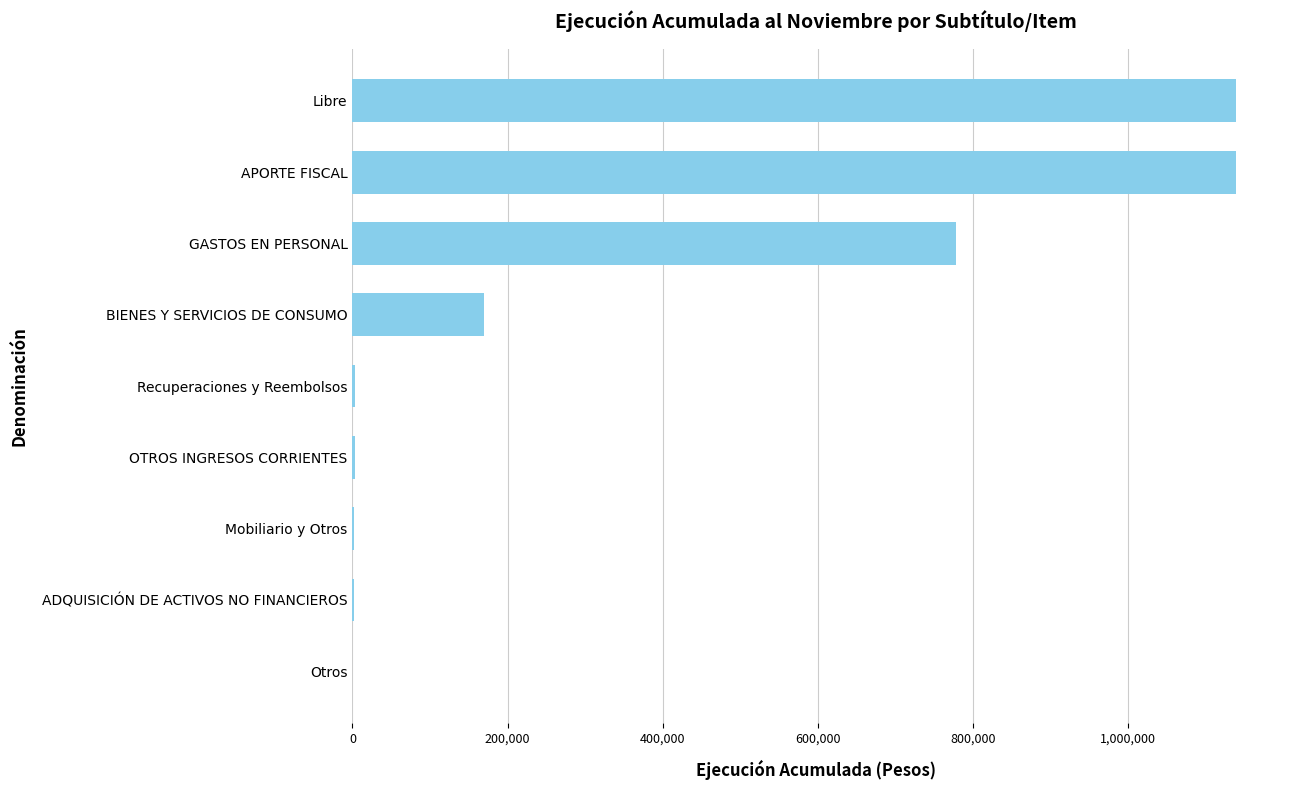

The value at BIENES Y SERVICIOS DE CONSUMO is 169508. True or false?

True